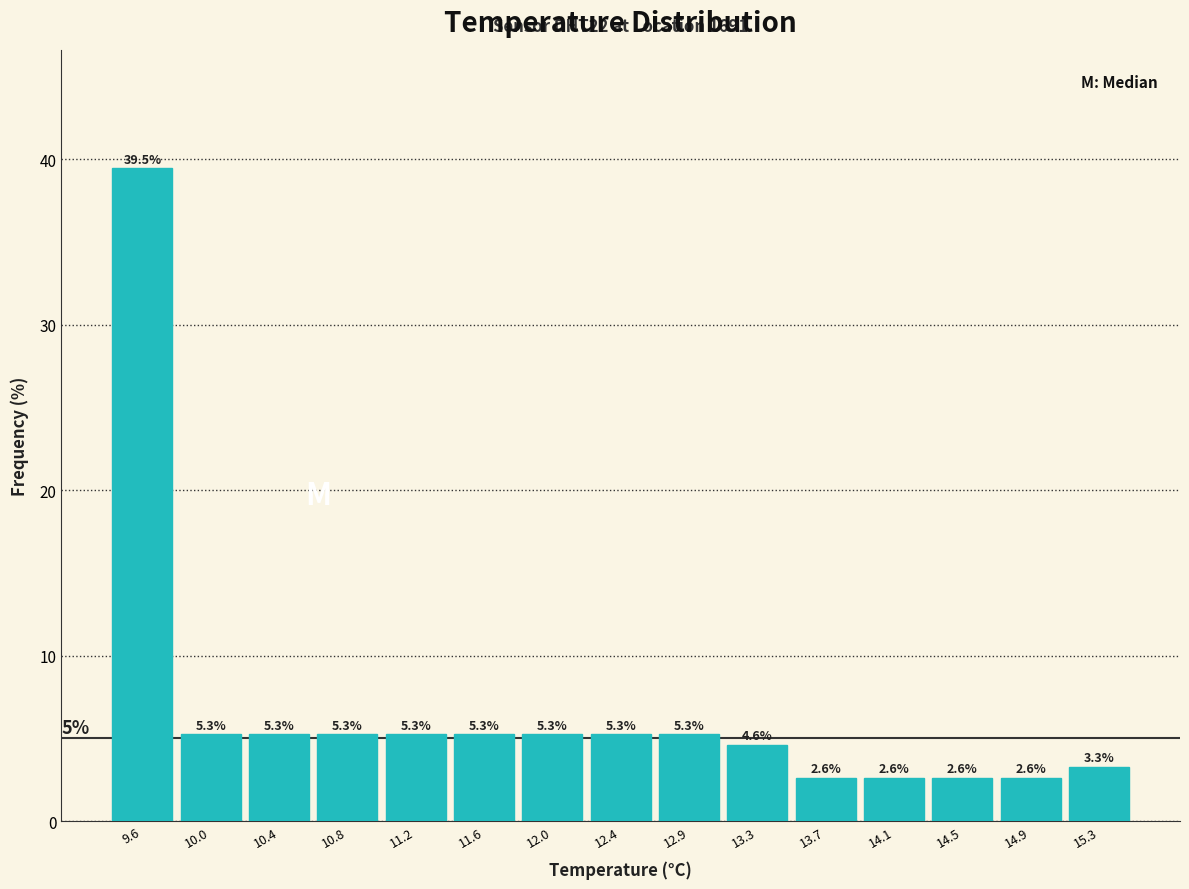

Which range on the x-axis has the tallest bar?

9.40 to 9.80